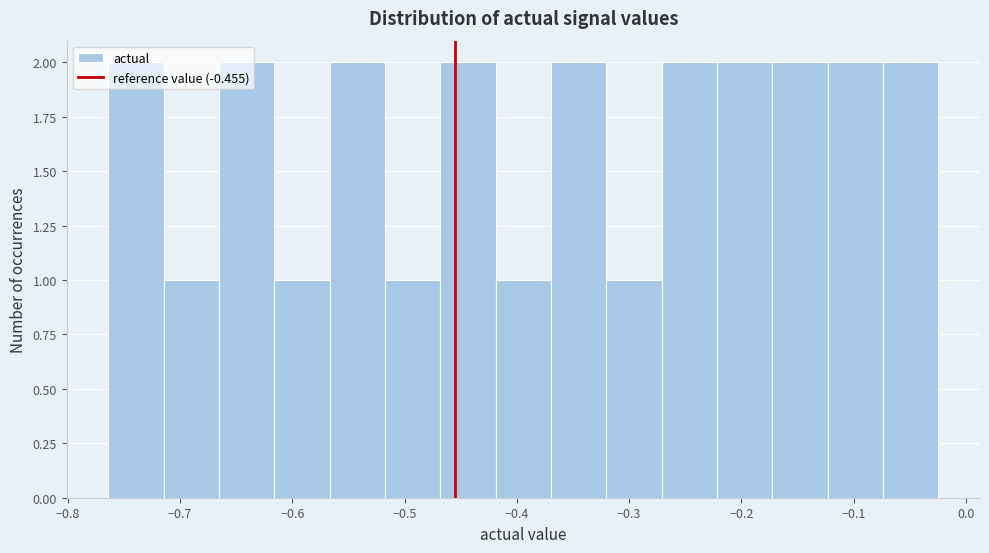

Reading left to right, list every bar in this chart as the range it spans on the x-axis followed by its height. Neither the bar edges nor the heights are printed on the chart, so give them approximately, as read against the axes.

-0.76 to -0.71: 2
-0.71 to -0.67: 1
-0.67 to -0.62: 2
-0.62 to -0.57: 1
-0.57 to -0.52: 2
-0.52 to -0.47: 1
-0.47 to -0.42: 2
-0.42 to -0.37: 1
-0.37 to -0.32: 2
-0.32 to -0.27: 1
-0.27 to -0.22: 2
-0.22 to -0.17: 2
-0.17 to -0.12: 2
-0.12 to -0.07: 2
-0.07 to -0.02: 2